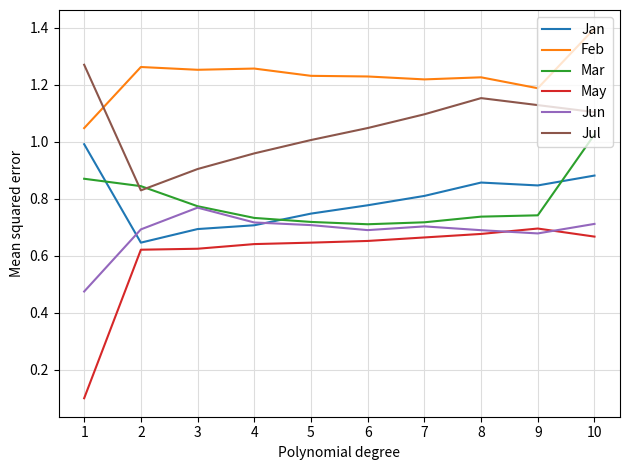

How many categories are shown in the chart?

10